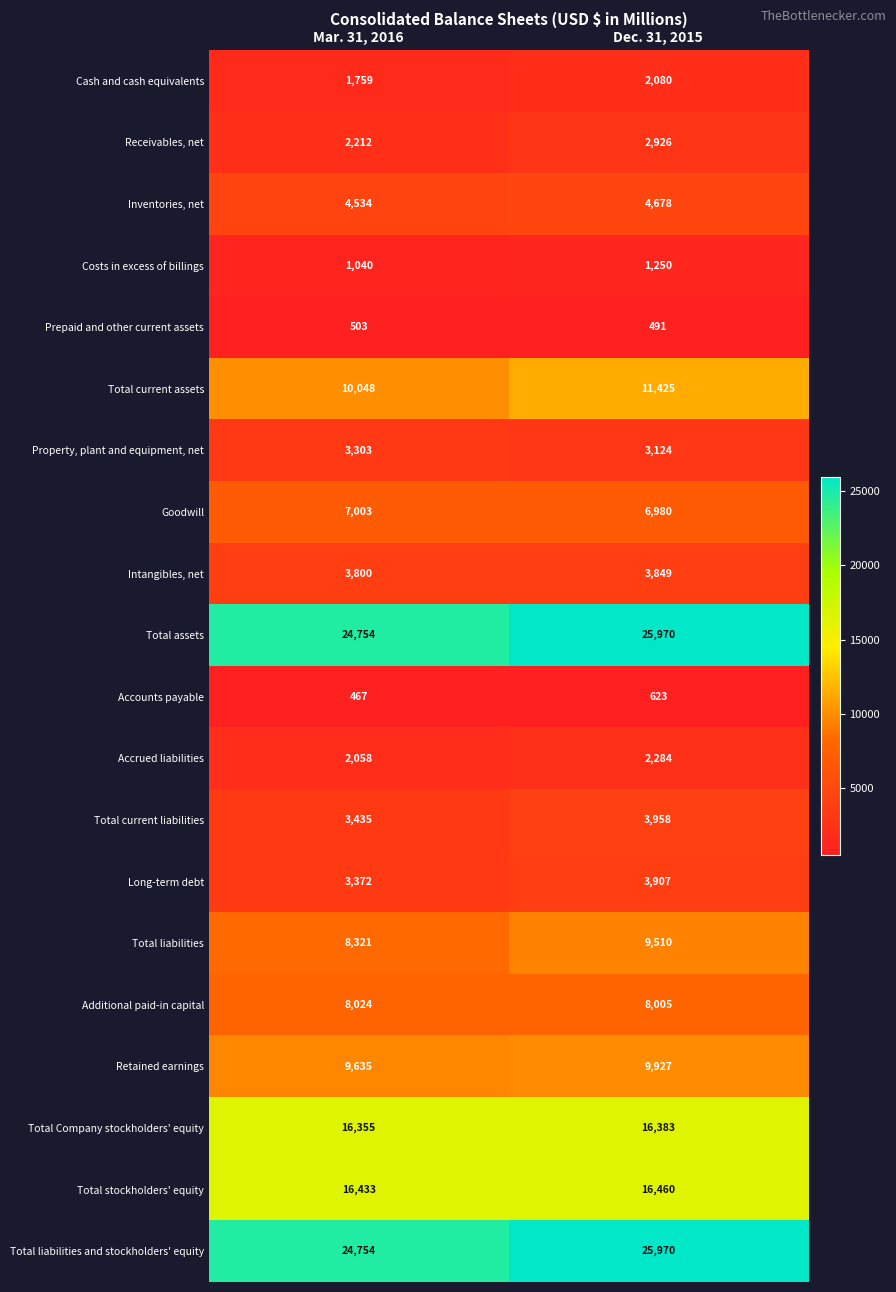

What is the sum of all Intangibles, net values?

7649